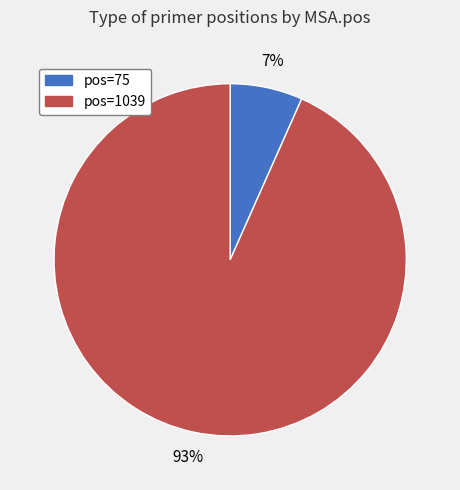

Is there any slice that represents more than half of the pie?

Yes